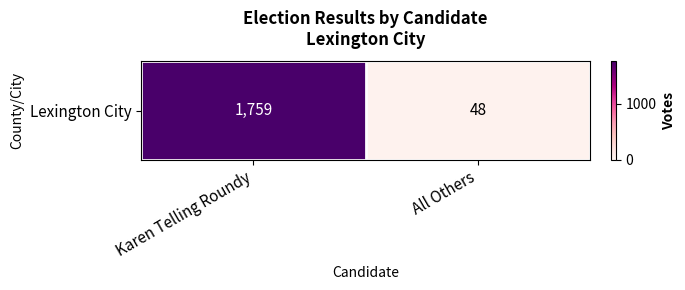

At which label is the value closest to 903?

All Others